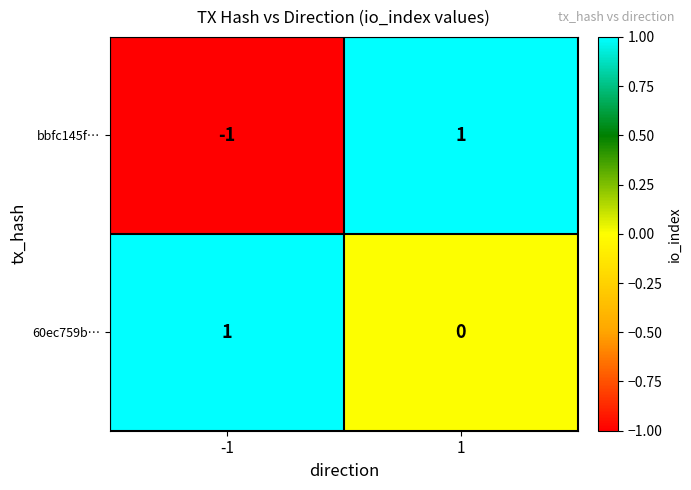

What is the total value across all series at 1?

1